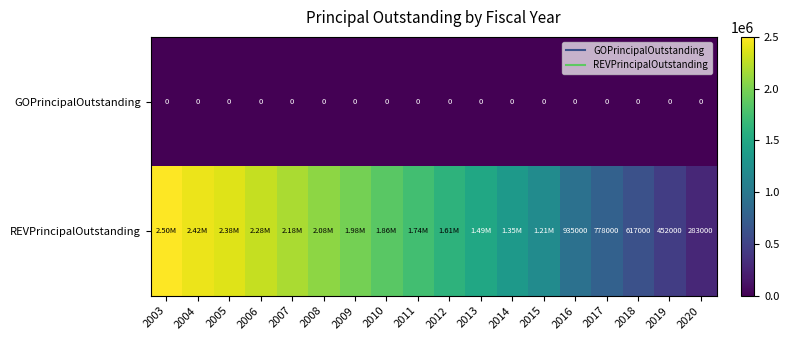

List the series in order of their overall mean, lowest first.

GOPrincipalOutstanding, REVPrincipalOutstanding